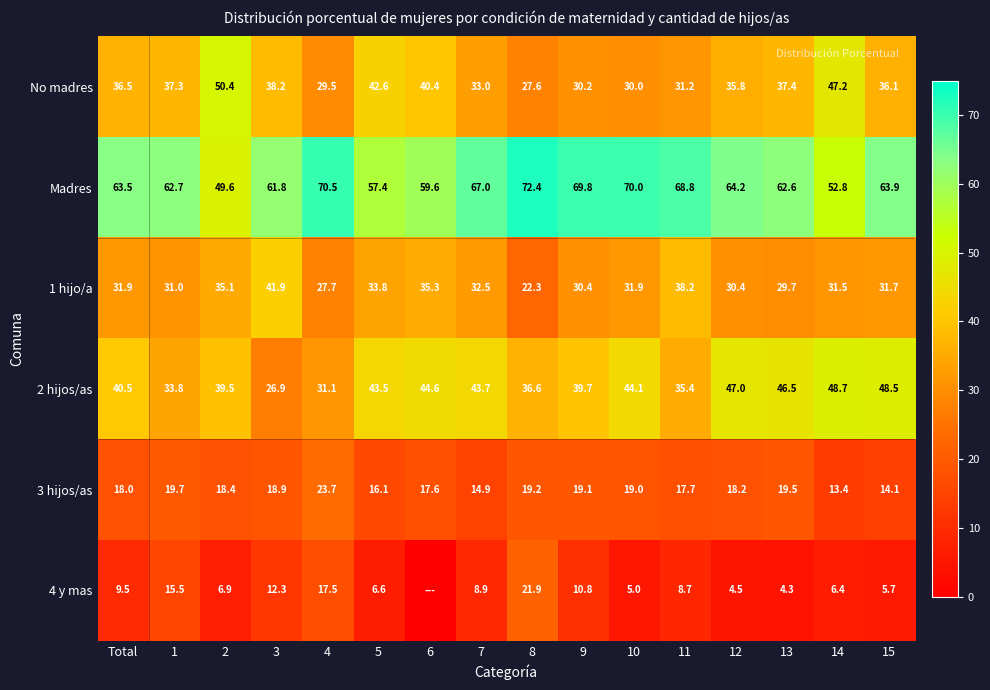

At which label does 3 hijos/as reach its peak?

4